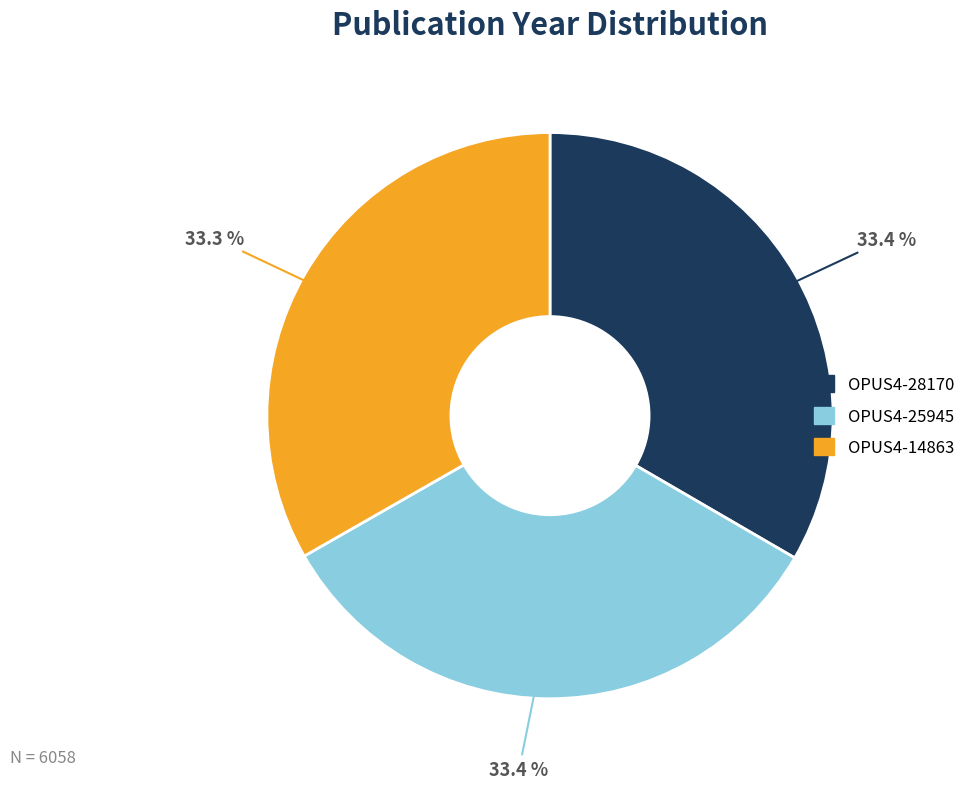

To the nearest percent, what is the combined percentage of OPUS4-25945 and OPUS4-14863?

67%